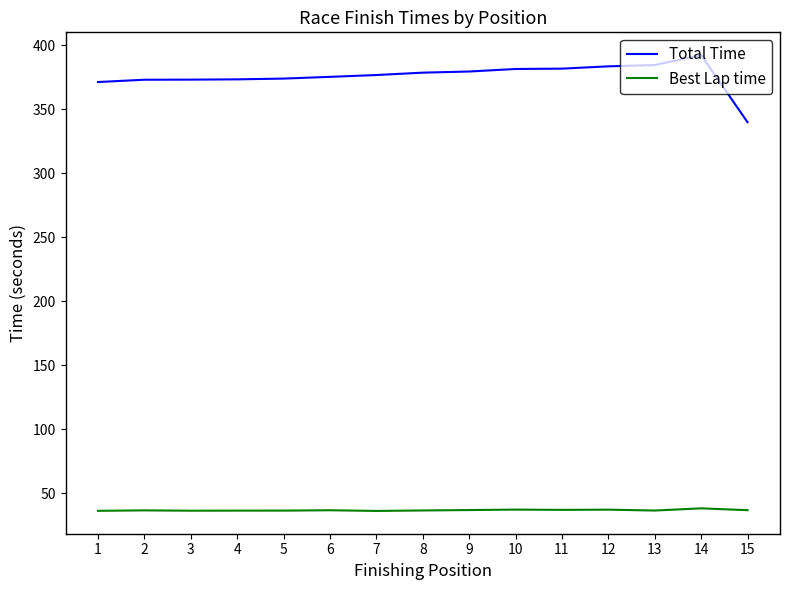

Is it true that Total Time equals 567.9 at 12?

False